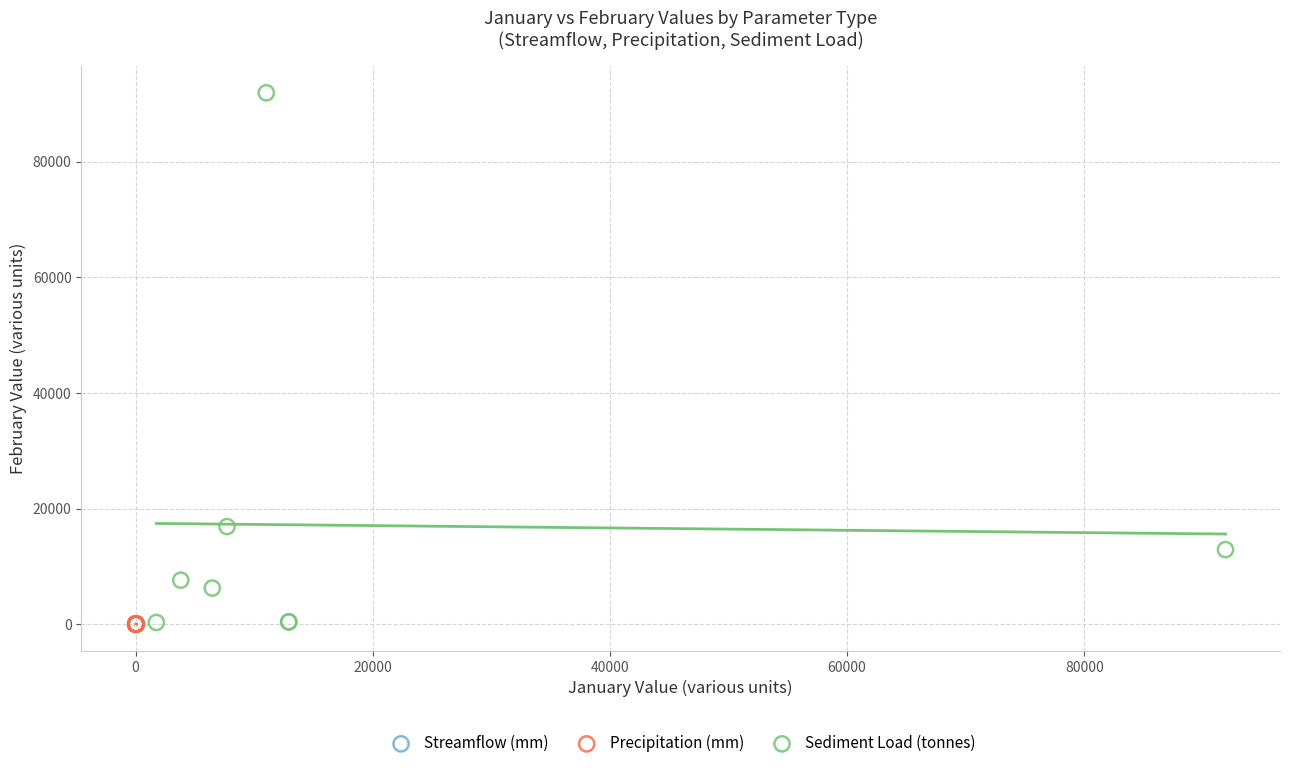

Which series has the widest spread of Y values?

Sediment Load (tonnes)